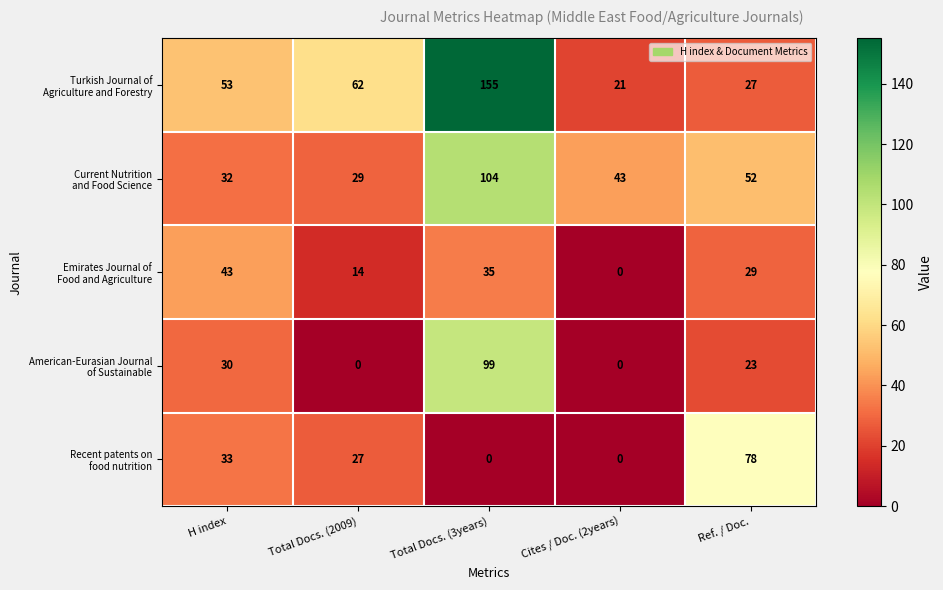

What is the total value across all series at Total Docs. (3years)?

393